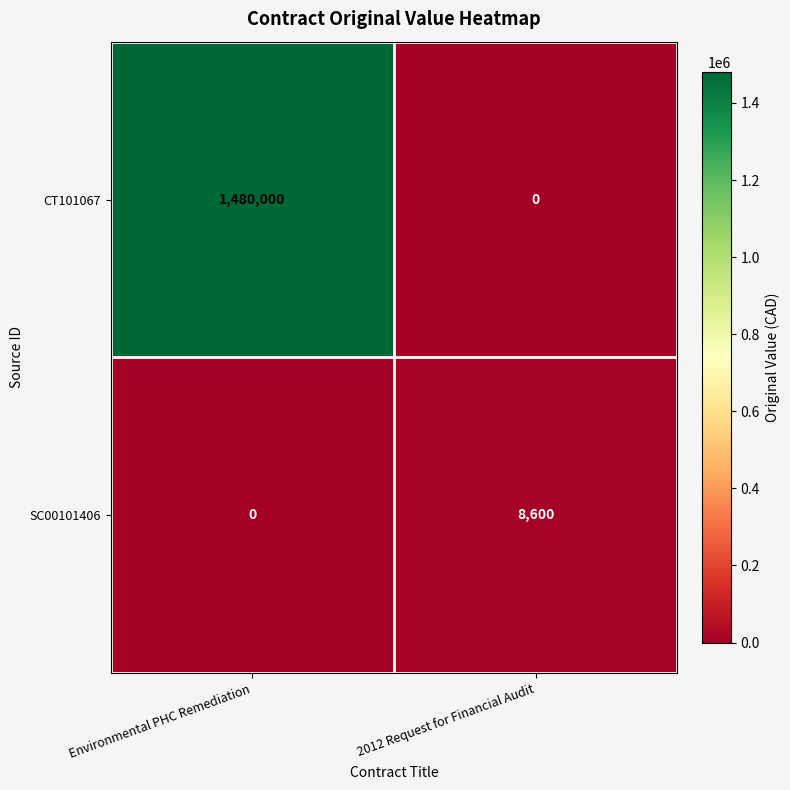

How many values in the CT101067 series are below 1480000?

1